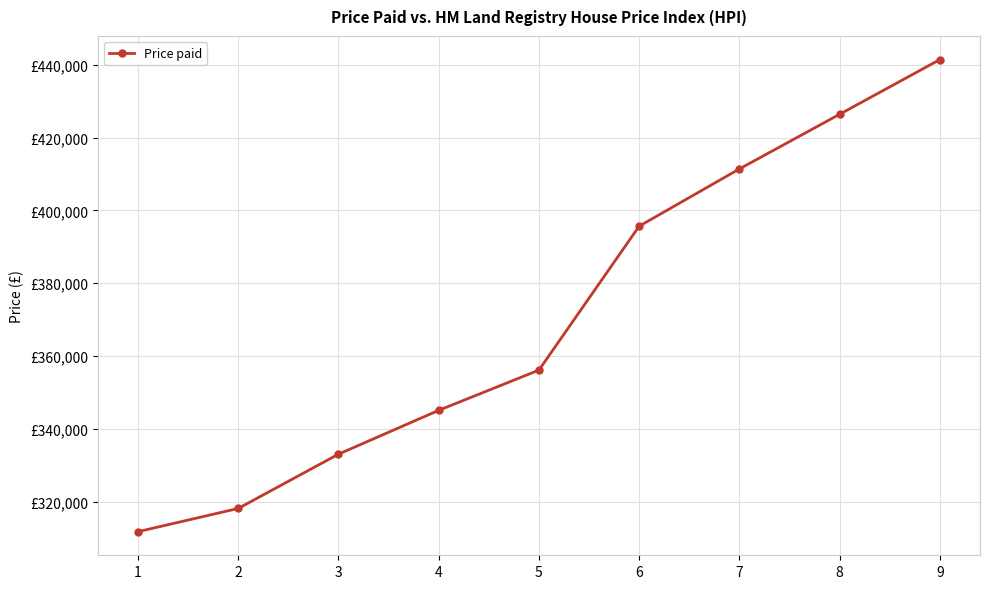

Does the chart have visible grid lines?

Yes